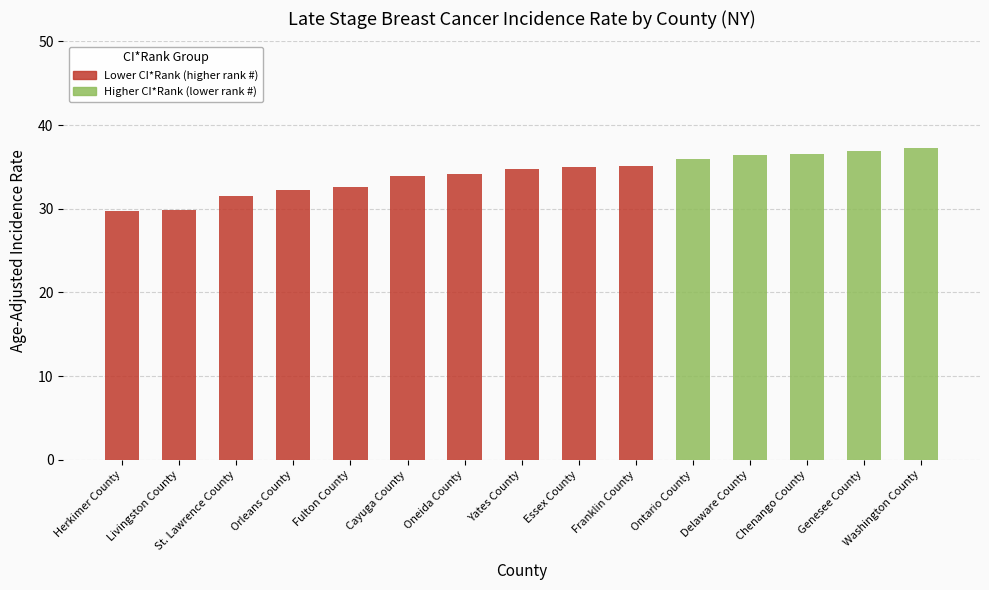

What is the greatest value displayed?

37.2